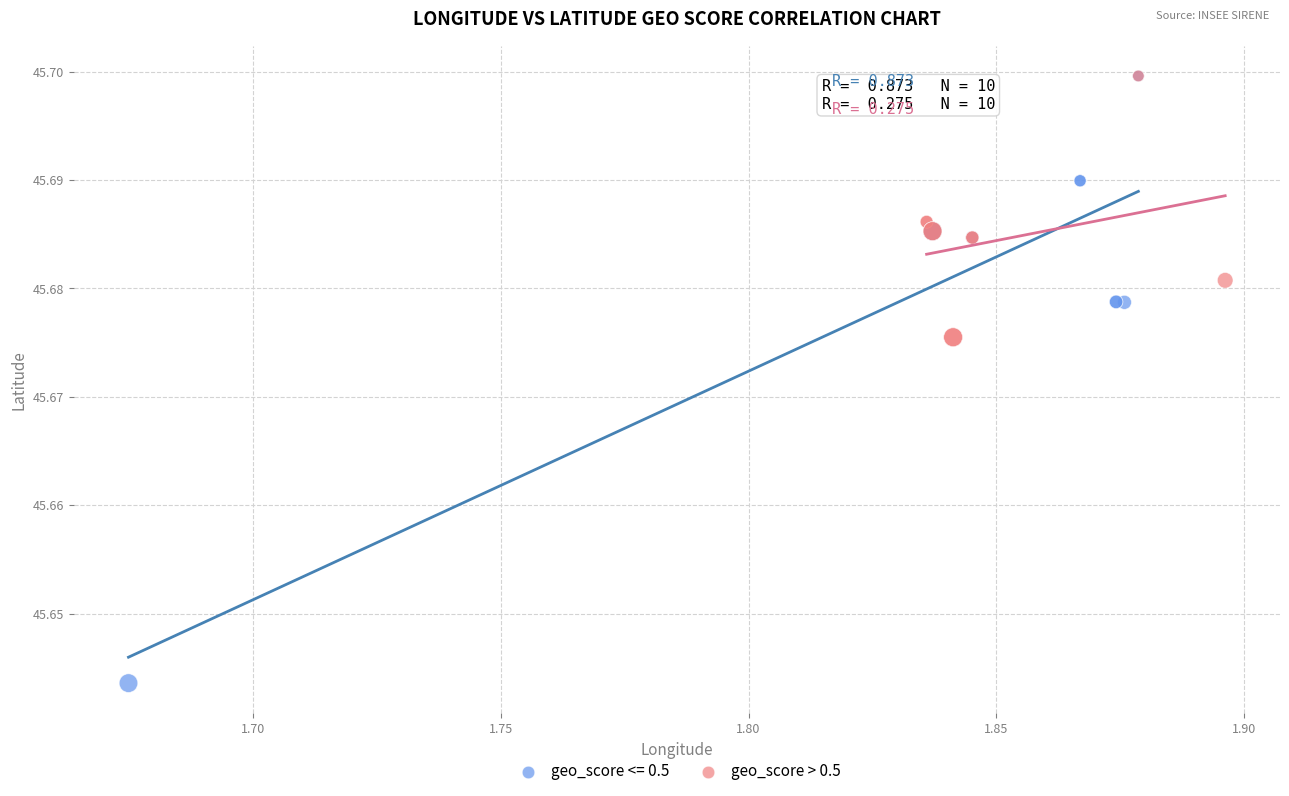

Which series reaches the minimum Y coordinate?

geo_score <= 0.5